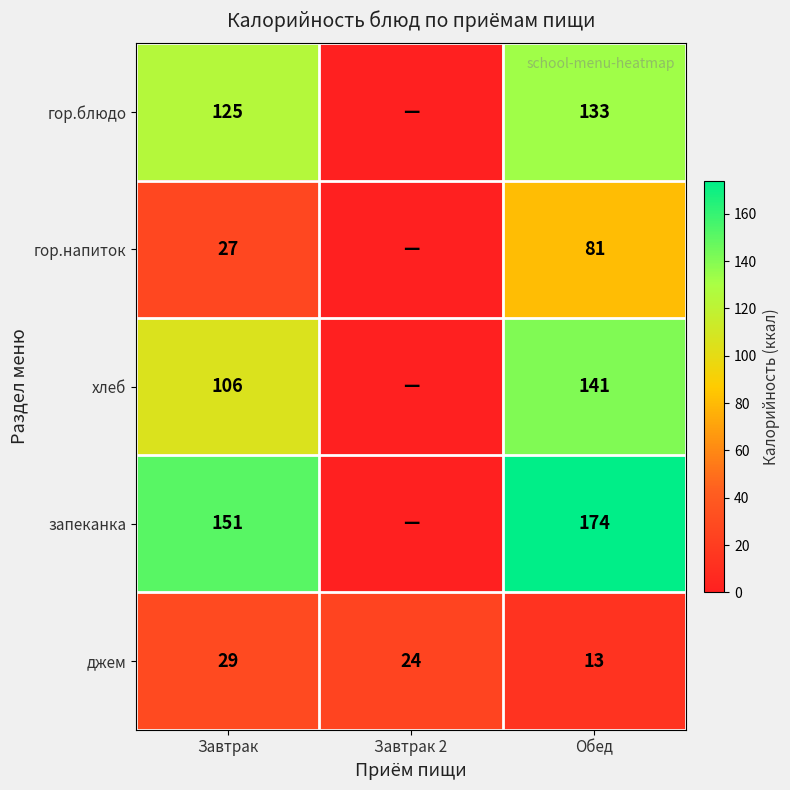

What is the difference between the highest and lowest values at Обед?

161